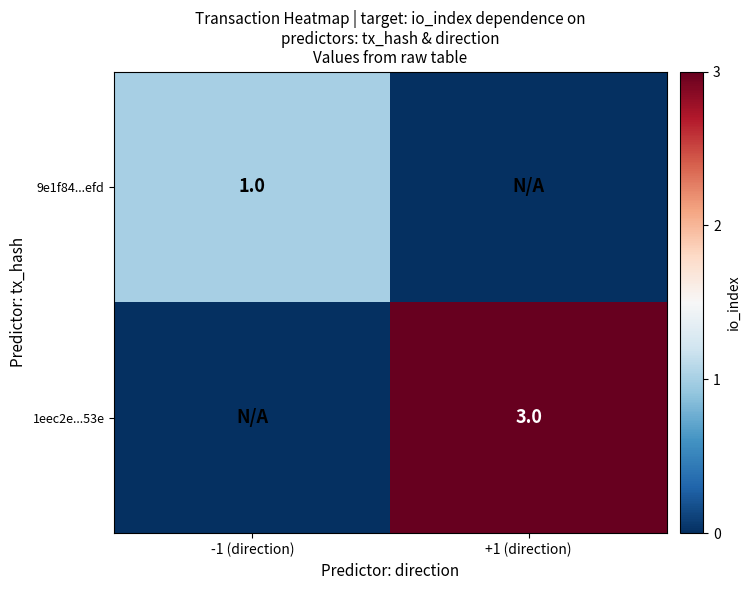

True or false: 1eec2e...53e has a value of 2 at +1 (direction).

False